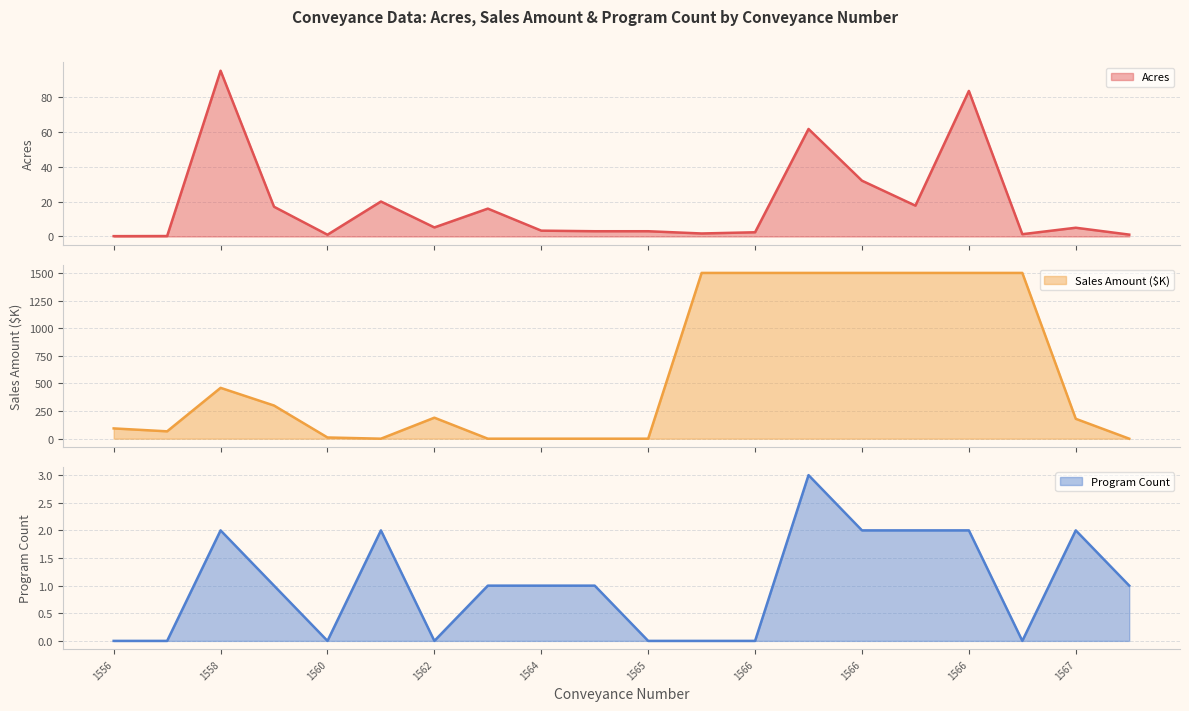

Where is the first local minimum for Acres?

1560